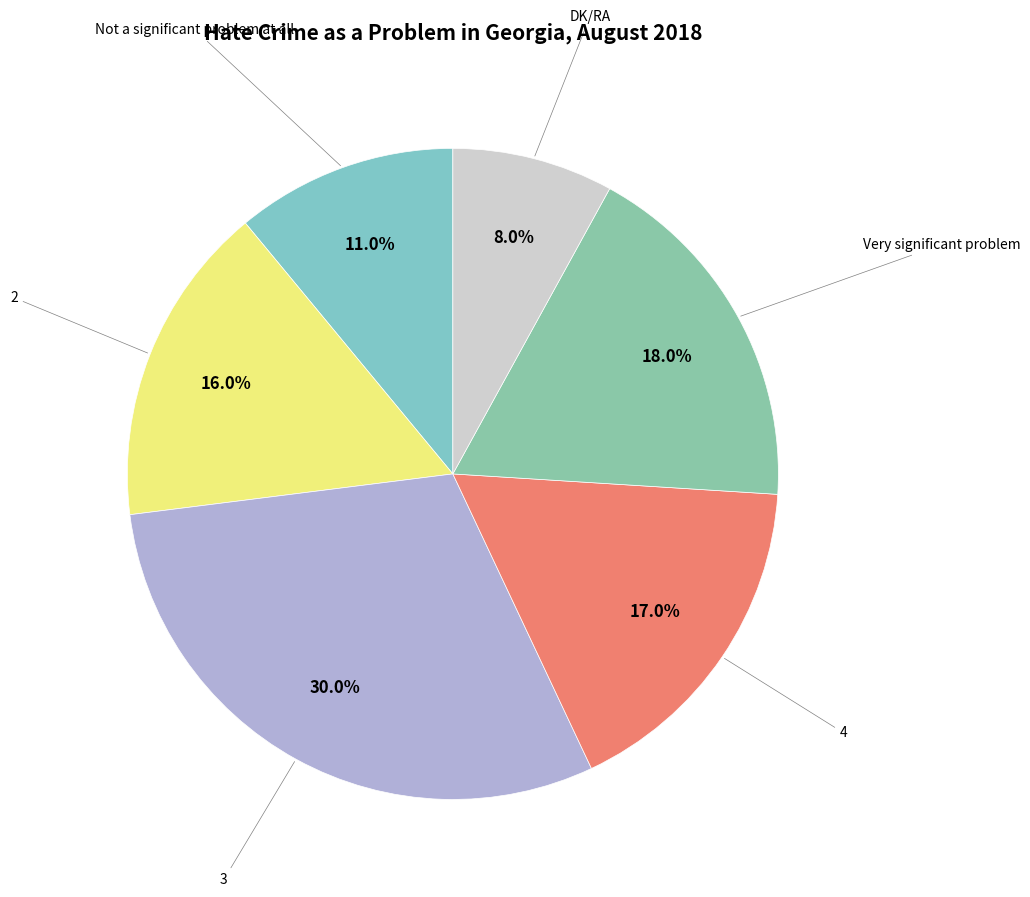

Count the number of slices in the pie.

6